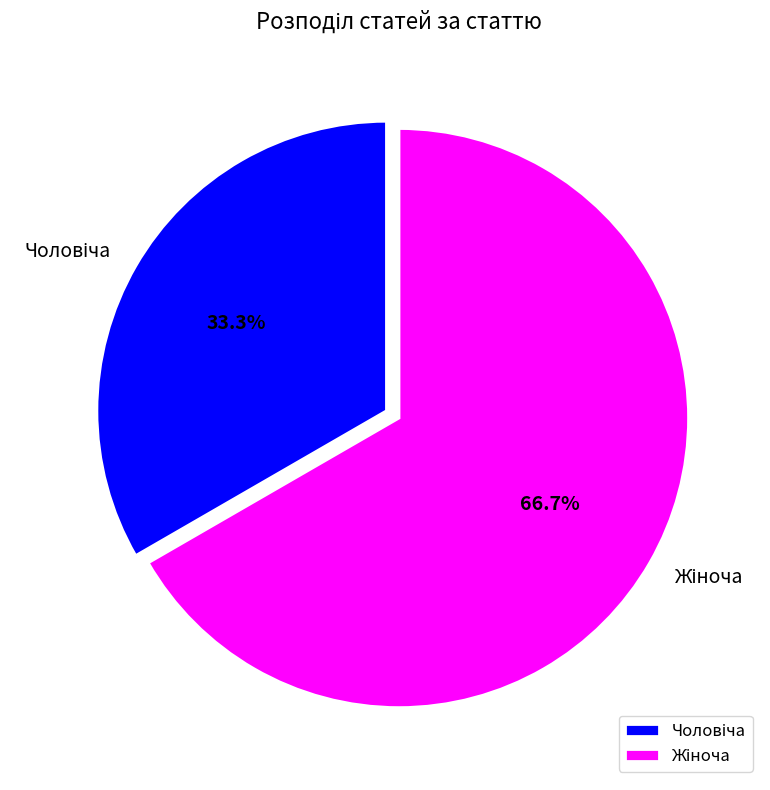

To the nearest percent, what is the difference between the largest and smallest slice percentages?

33%